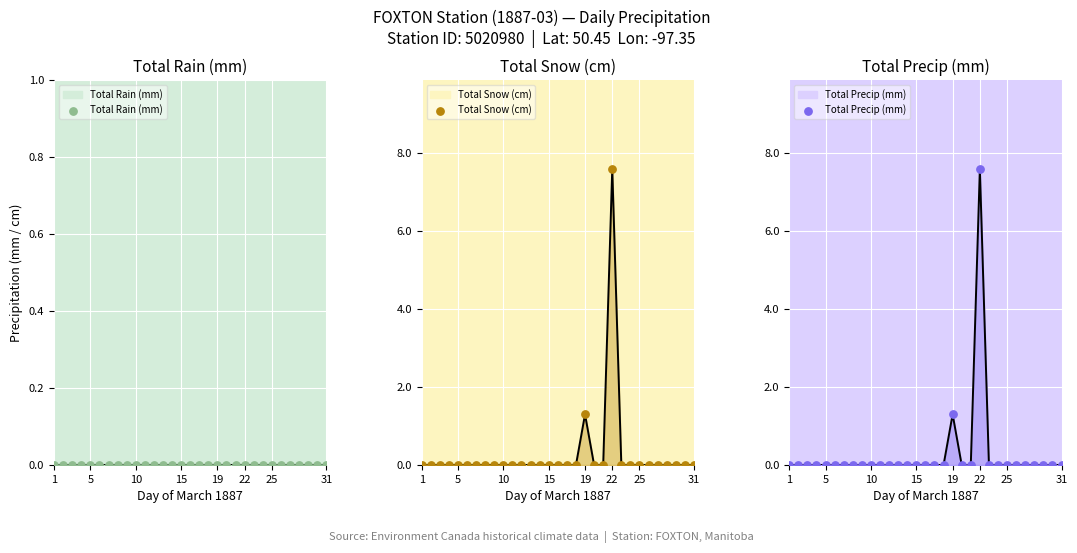

Which series has the widest spread of Y values?

Total Snow (cm)